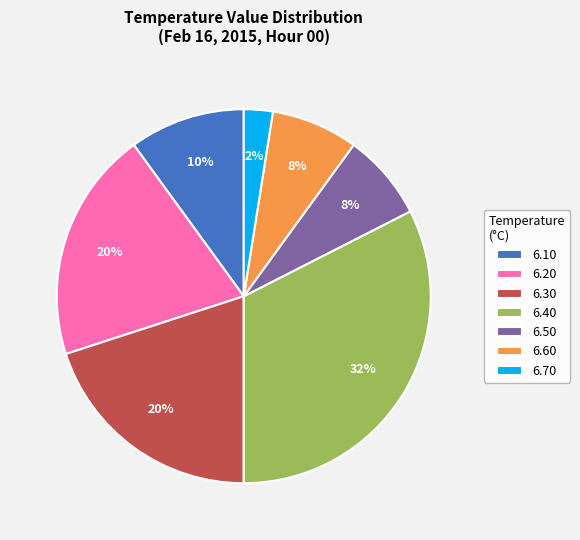

To the nearest percent, what portion does 6.50 represent?

7%